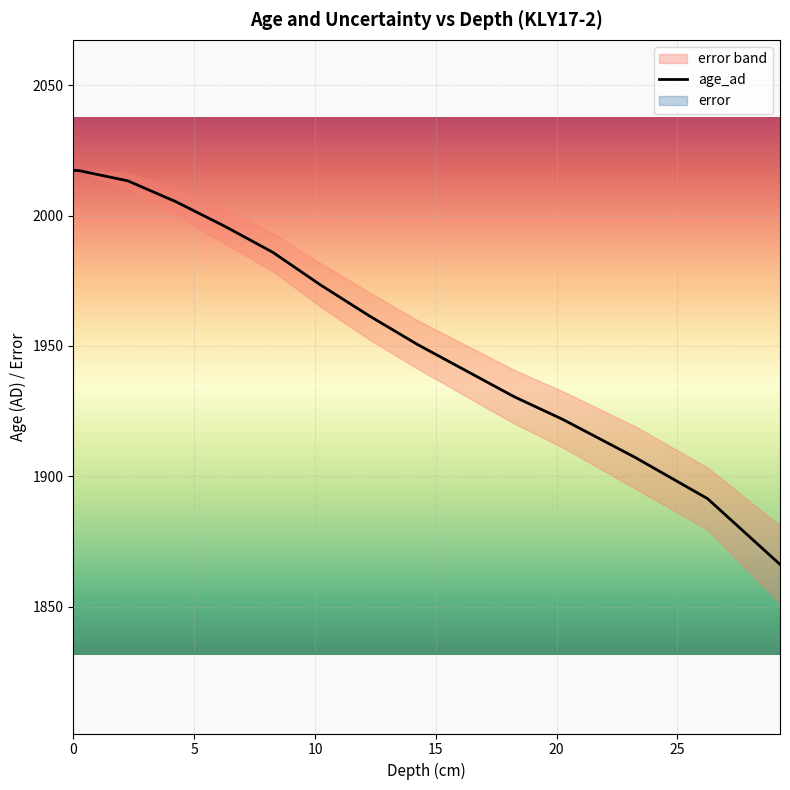

What is the highest value of the age_ad series?

2017.4